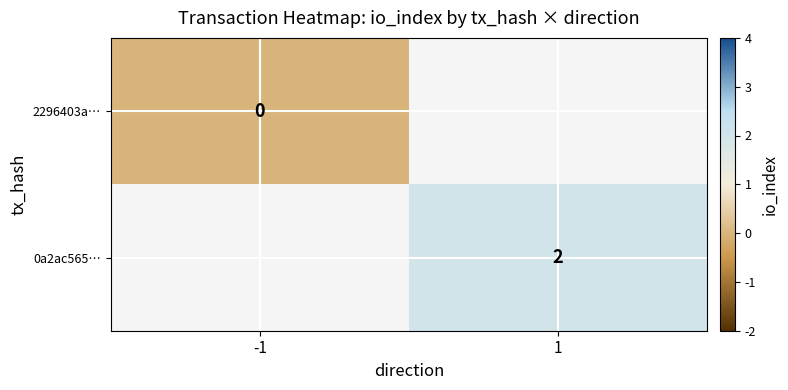

The value of 0a2ac565… at 1 is 1. True or false?

False